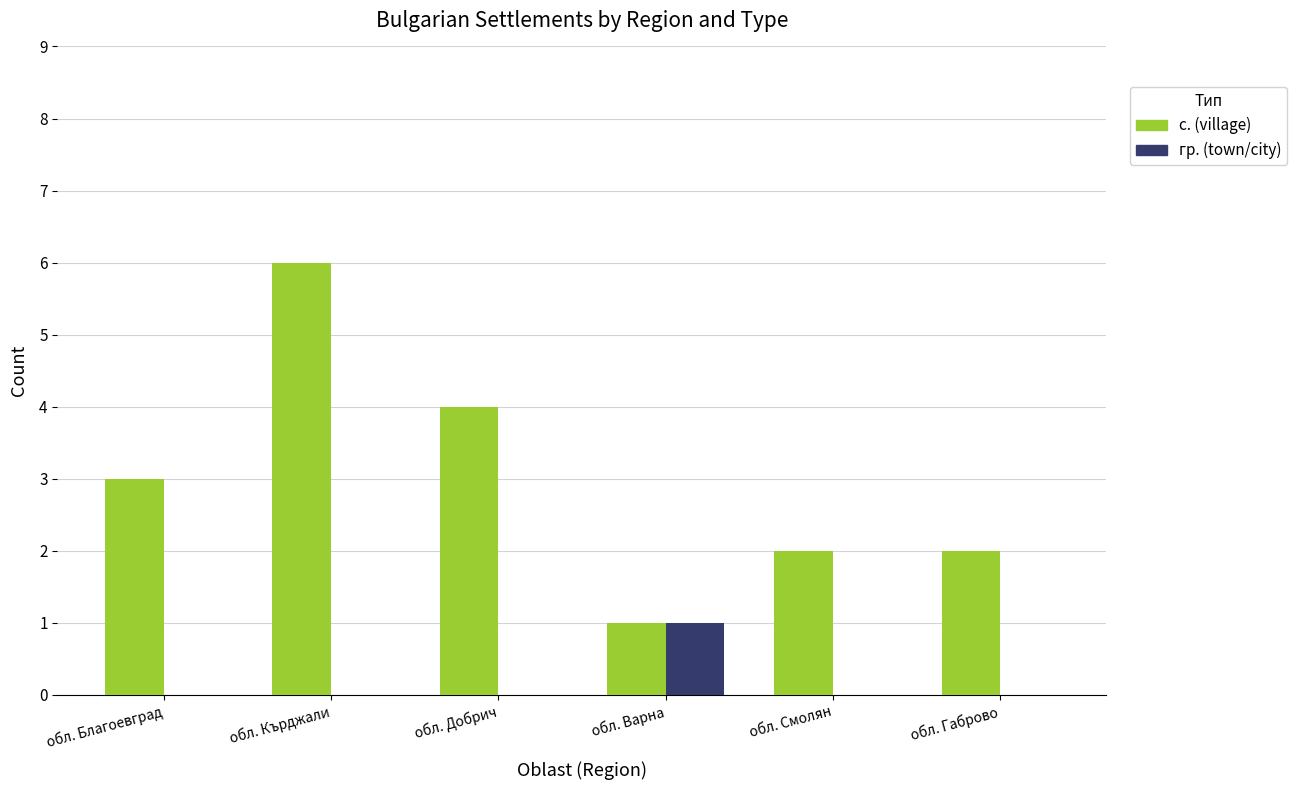

Between обл. Благоевград and обл. Варна, which series saw the biggest shift?

с. (village)